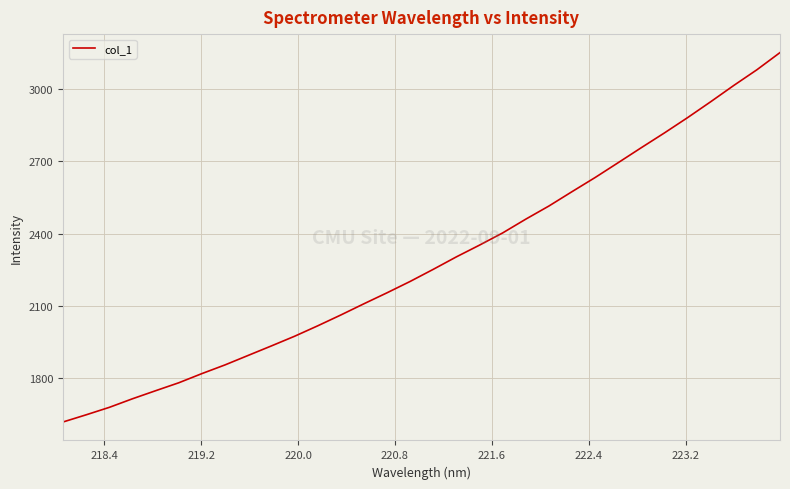

True or false: the data has more than 2 interior local peaks.

False